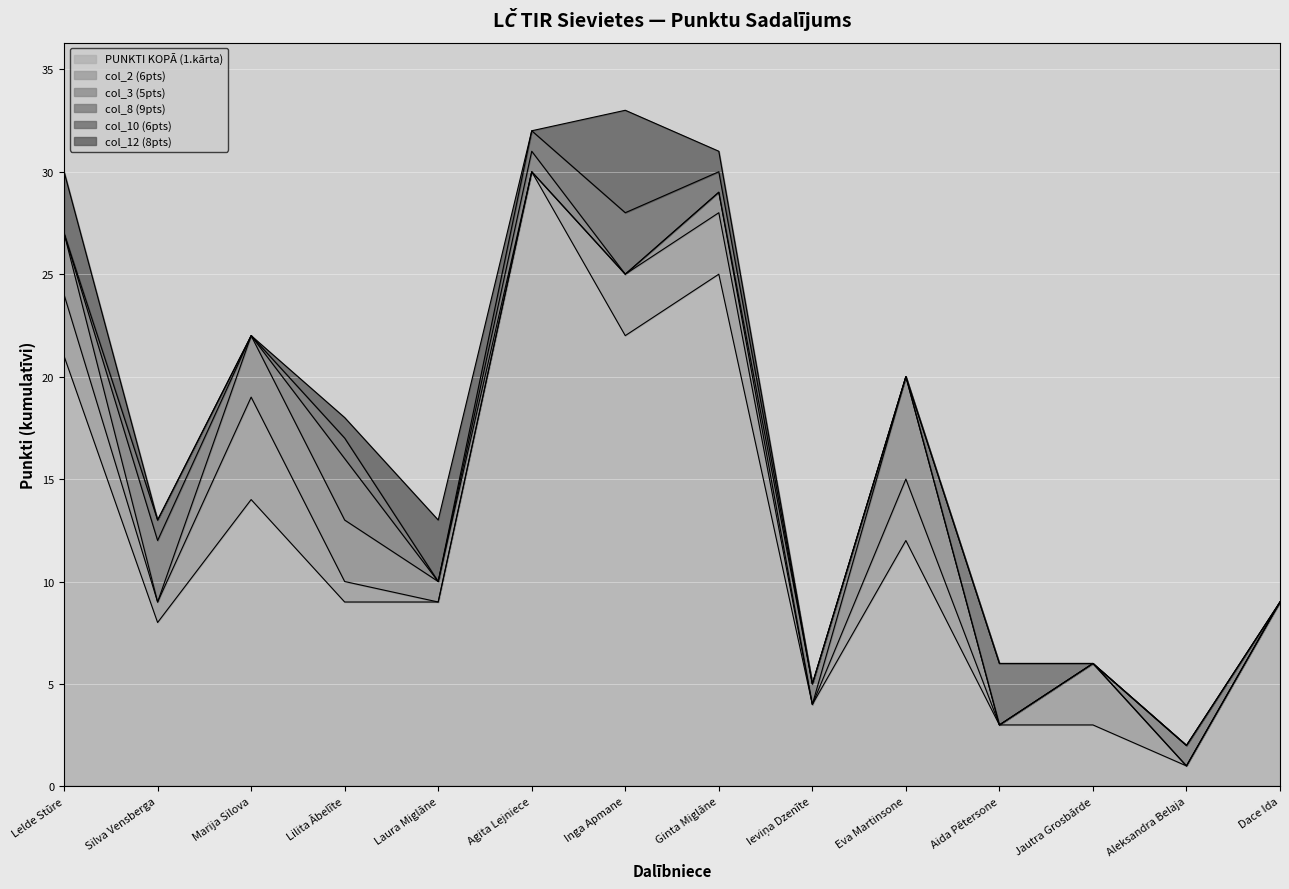

Is the value of col_12 (8pts) at Aida Pētersone greater than the value of col_10 (6pts) at Lilita Ābelīte?

No